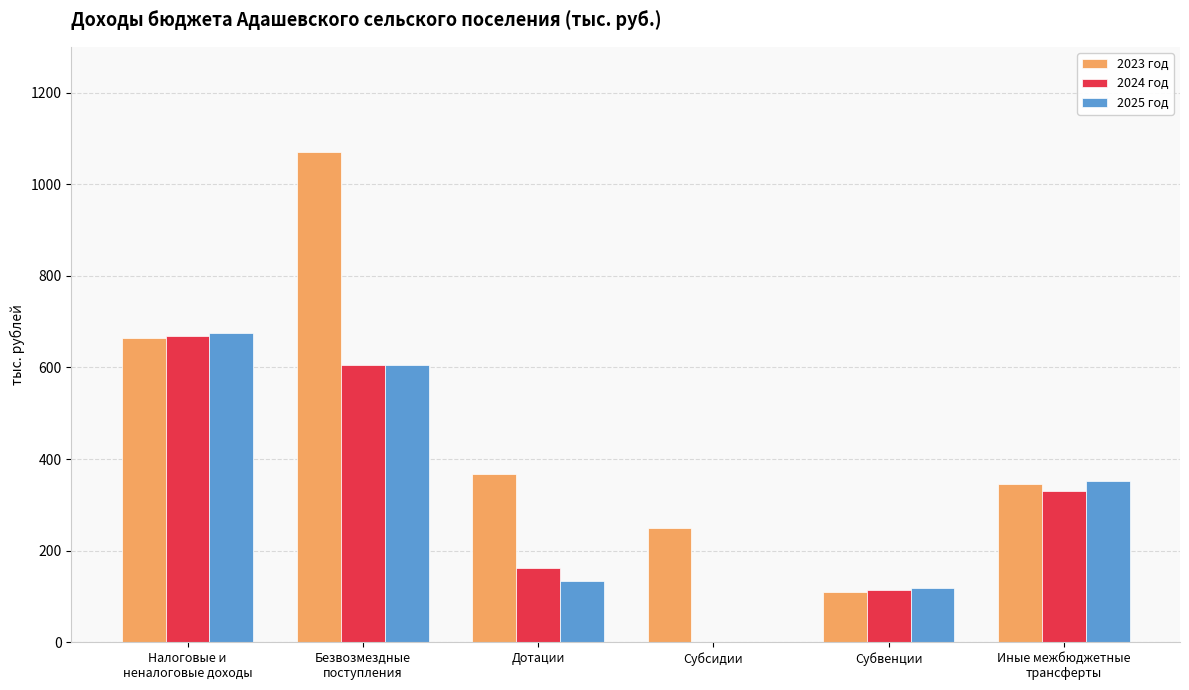

Which category has the highest value in the 2023 год series?

Безвозмездные
поступления